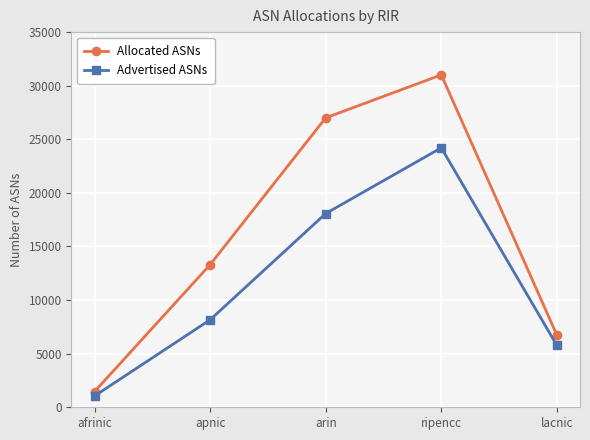

What is the total value across all series at arin?

45077